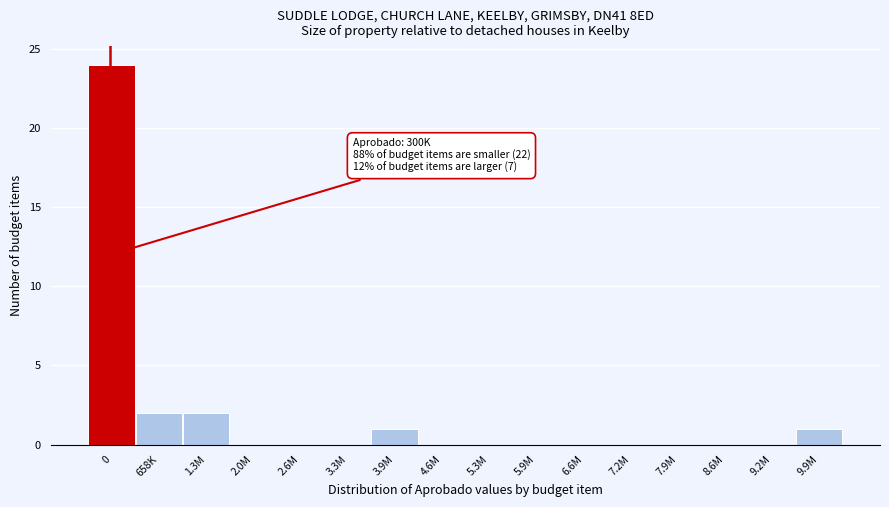

Reading left to right, extract all data points from this chart.

0=24	658K=2	1.3M=2	2.0M=0	2.6M=0	3.3M=0	3.9M=1	4.6M=0	5.3M=0	5.9M=0	6.6M=0	7.2M=0	7.9M=0	8.6M=0	9.2M=0	9.9M=1